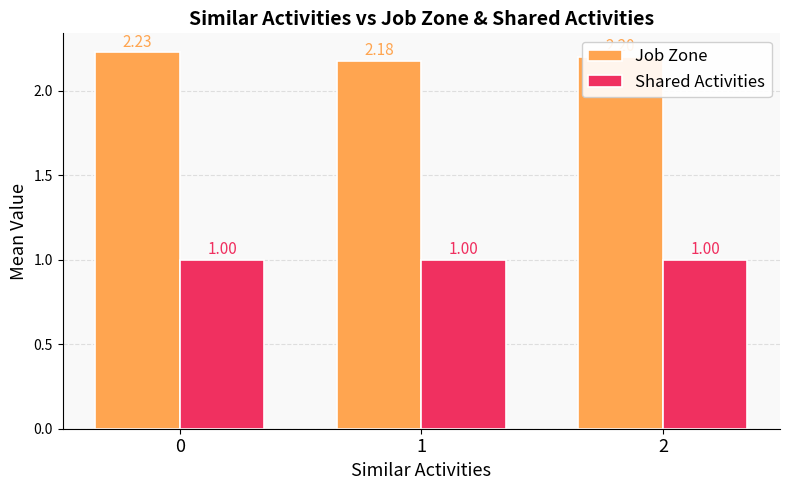

Is the value of Shared Activities at 1 greater than the value of Job Zone at 0?

No